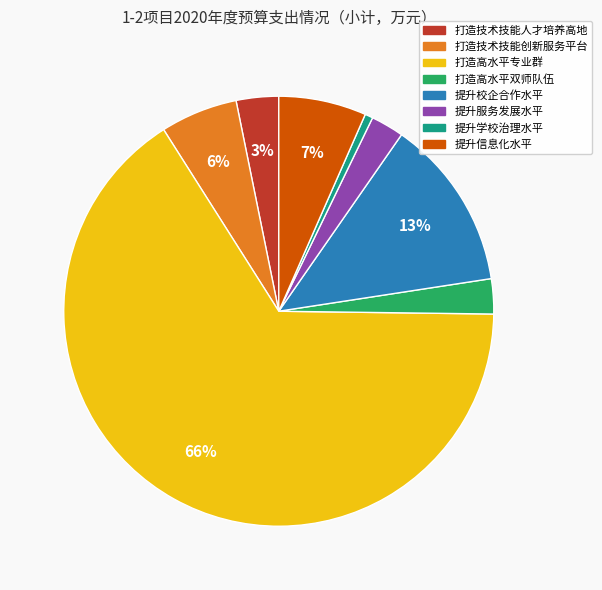

Is it true that 提升学校治理水平 is 11% of the pie?

False